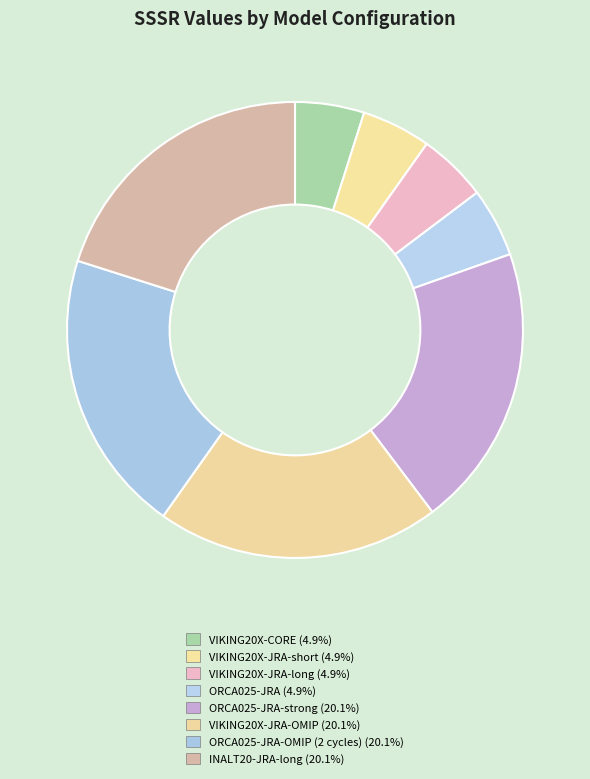

Rank the categories by value from highest to lowest.

ORCA025-JRA-strong, VIKING20X-JRA-OMIP, ORCA025-JRA-OMIP (2 cycles), INALT20-JRA-long, VIKING20X-CORE, VIKING20X-JRA-short, VIKING20X-JRA-long, ORCA025-JRA